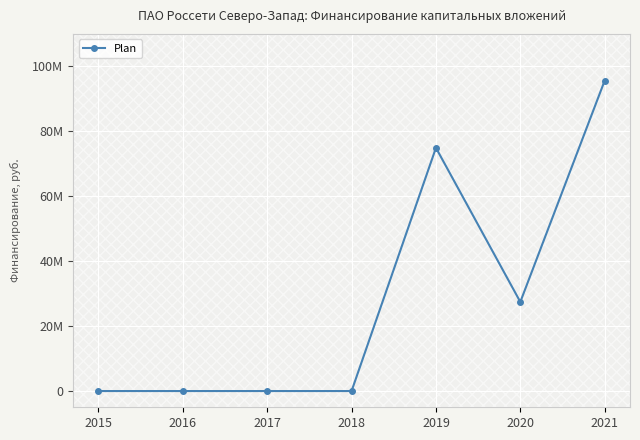

Rank the categories by value from lowest to highest.

2015, 2016, 2017, 2018, 2020, 2019, 2021